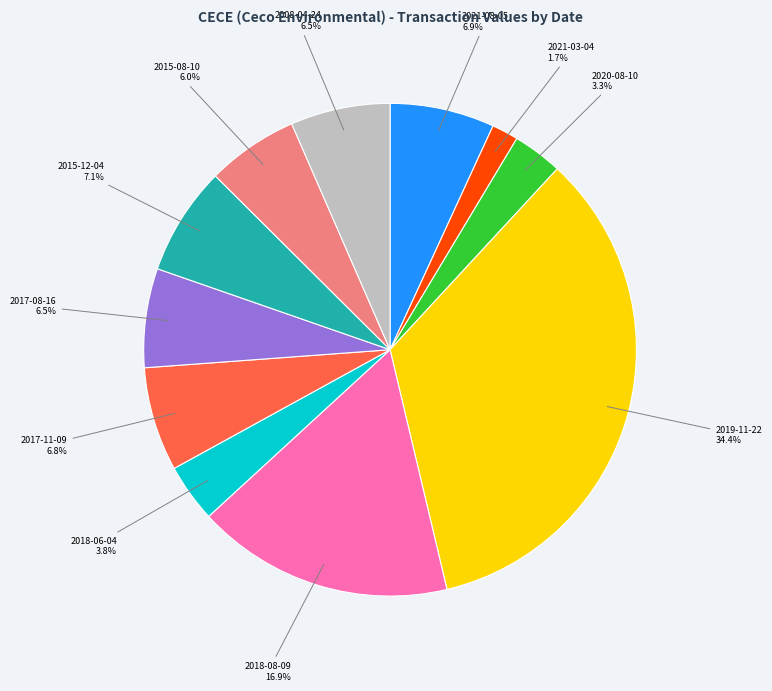

Is there a majority slice in this chart?

No